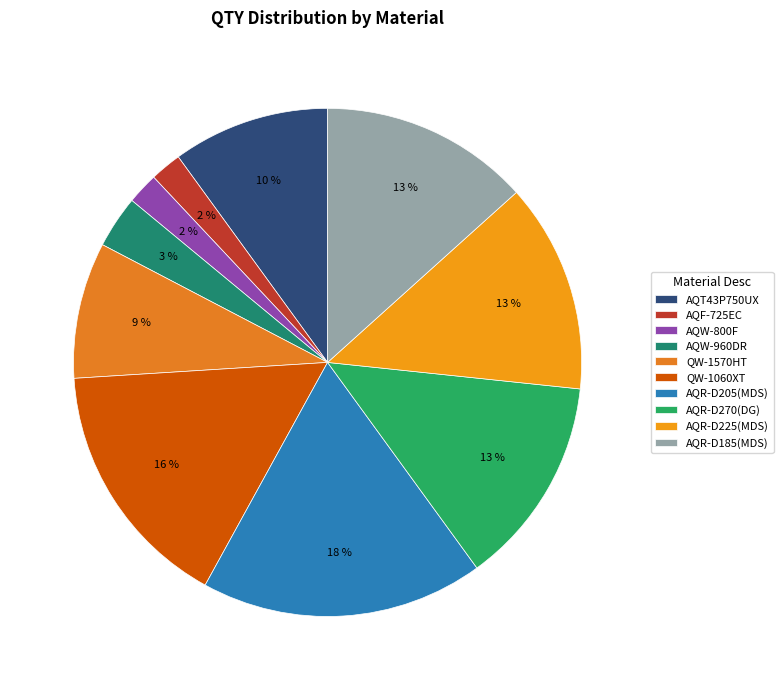

Is it true that AQR-D225(MDS) is 13% of the pie?

True